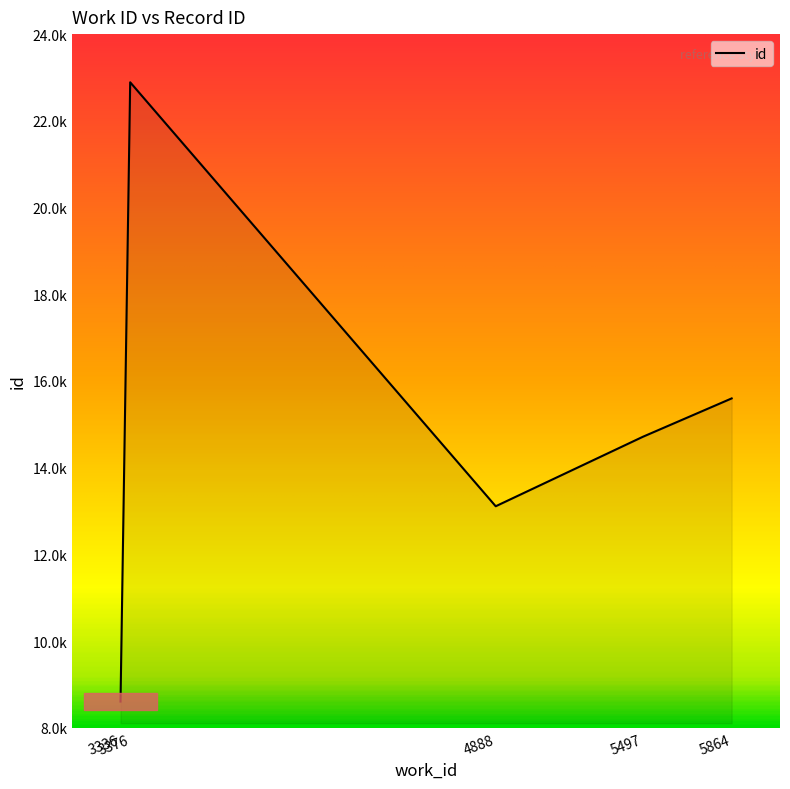

Reading right to left, extract all data points from this chart.

3376=22889	5864=15598	5497=14714	4888=13111	3336=8607